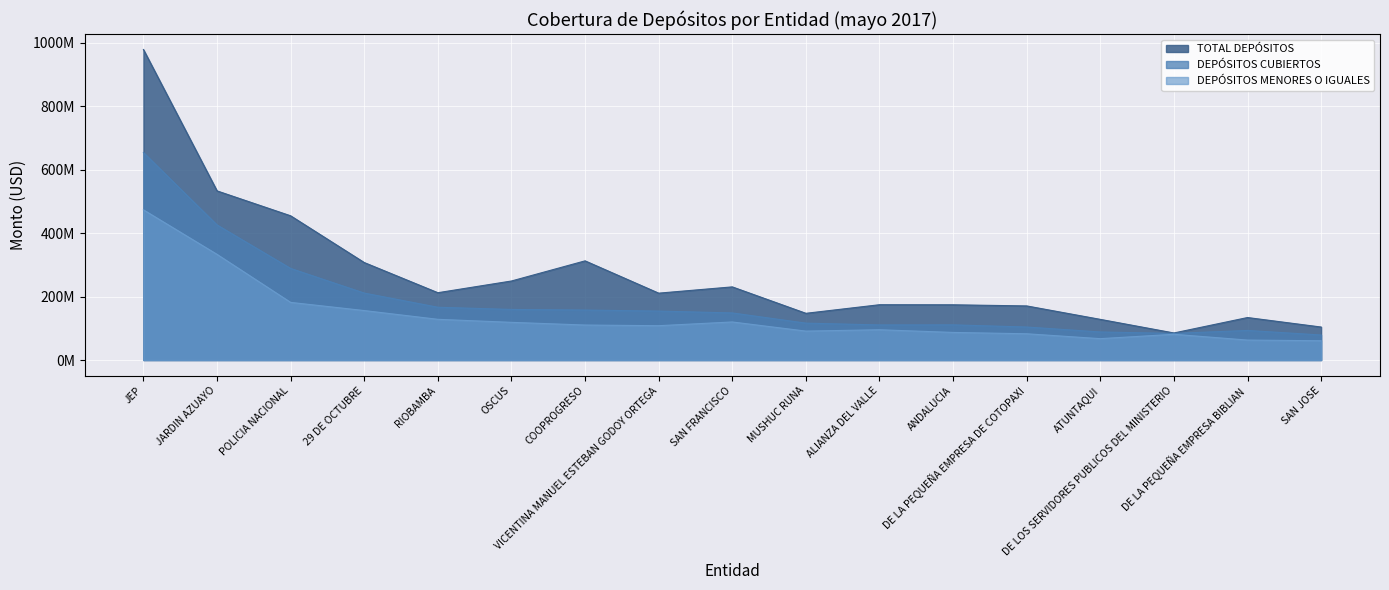

Does the chart display data point markers on the line(s)?

No